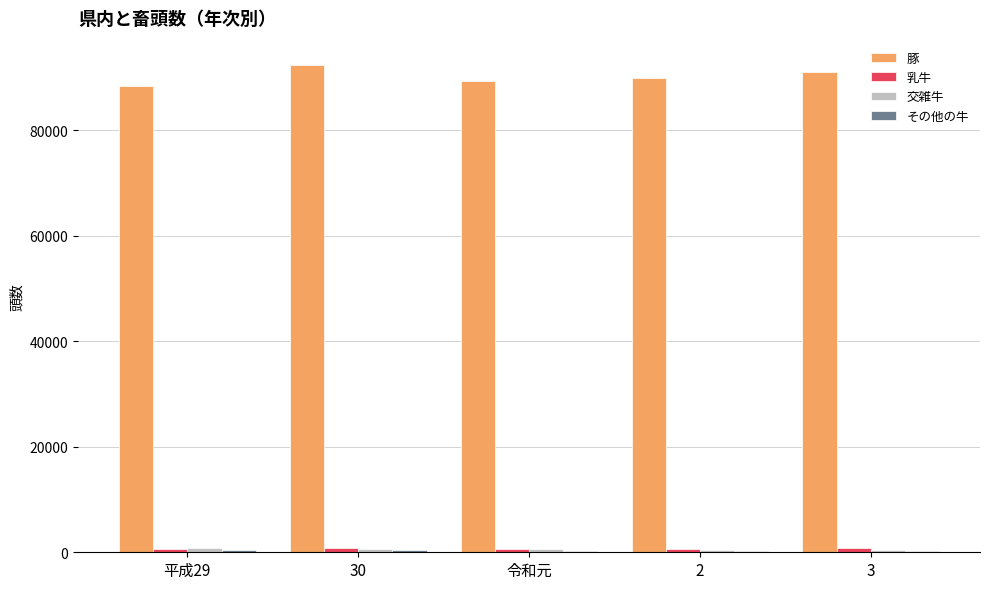

Which series has the largest range (max minus min)?

豚